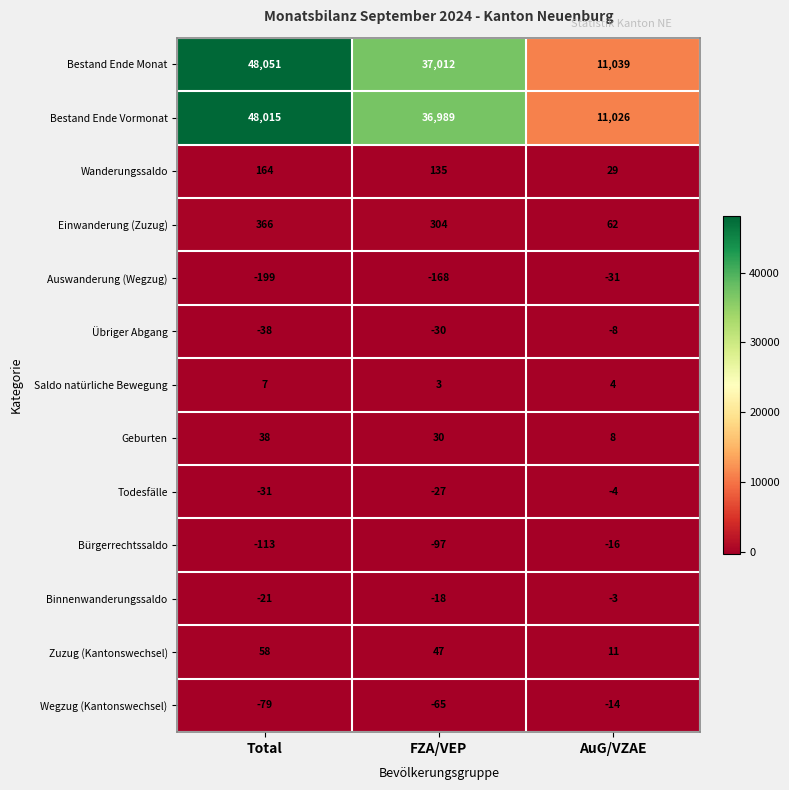

Which series has the widest spread of values?

Bestand Ende Monat